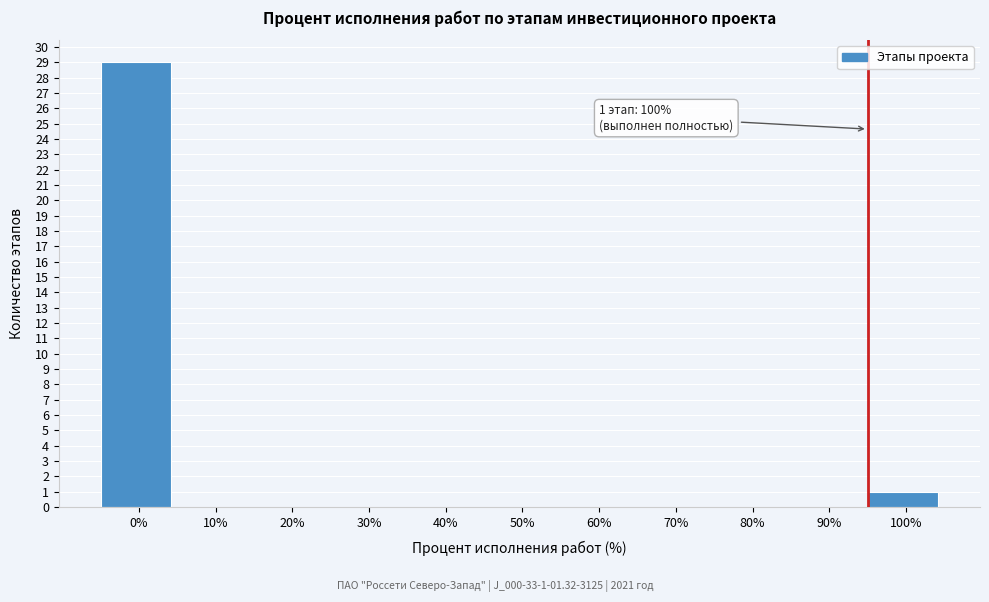

Reading left to right, list all the values displayed in this chart.

0%=29	10%=0	20%=0	30%=0	40%=0	50%=0	60%=0	70%=0	80%=0	90%=0	100%=1